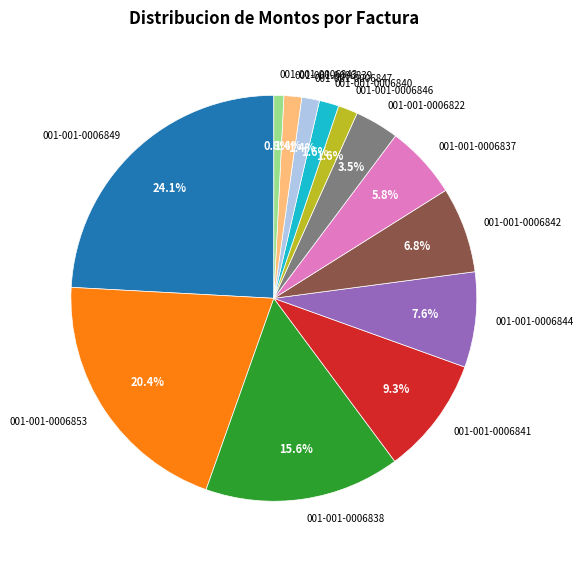

Combined, what portion of the pie is 001-001-0006840 and 001-001-0006839?

3.0%